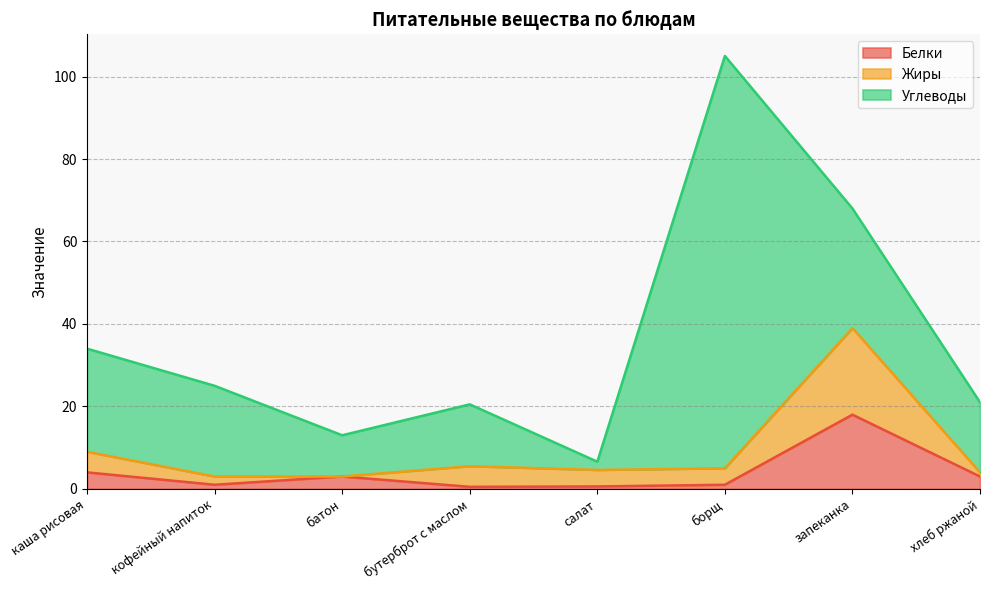

Which category has the highest value in the Белки series?

запеканка